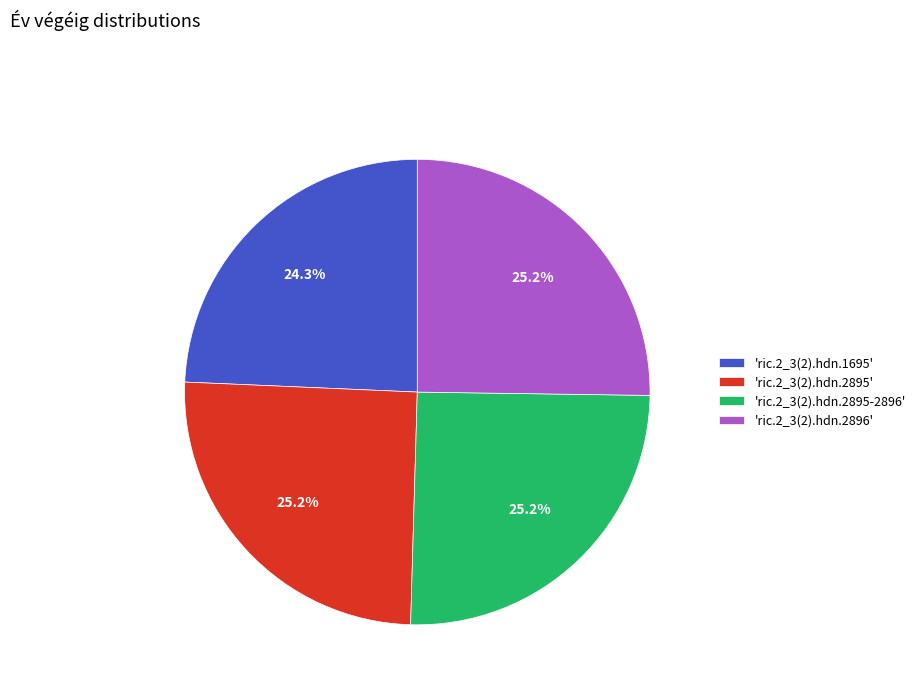

Is there a majority slice in this chart?

No